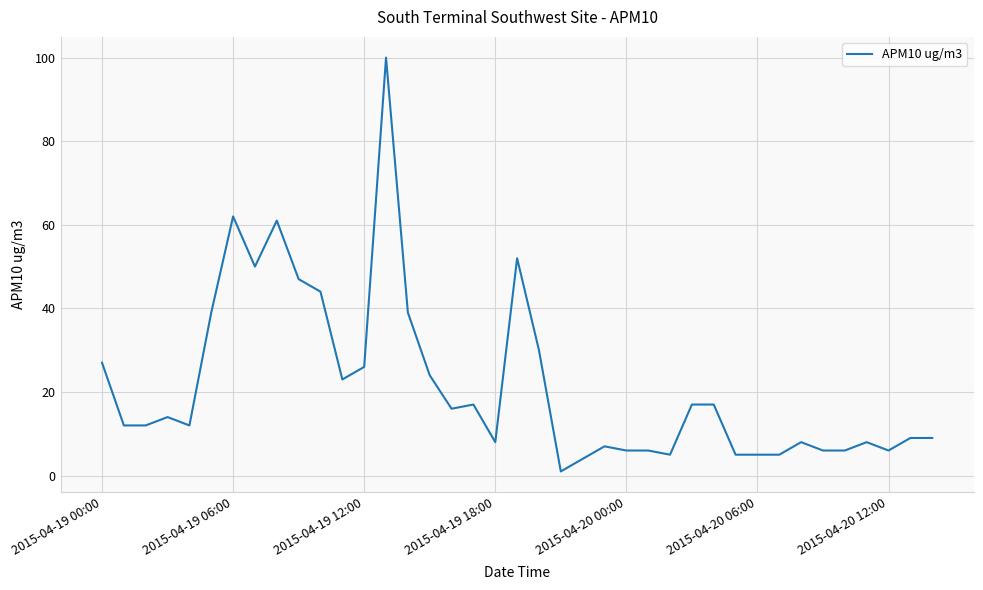

What is the difference between the maximum and minimum values?

99